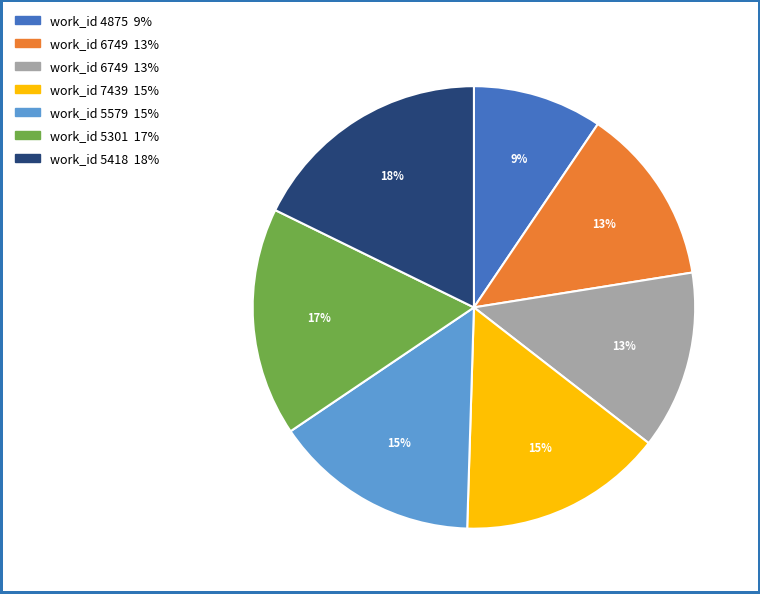

Is there a majority slice in this chart?

No